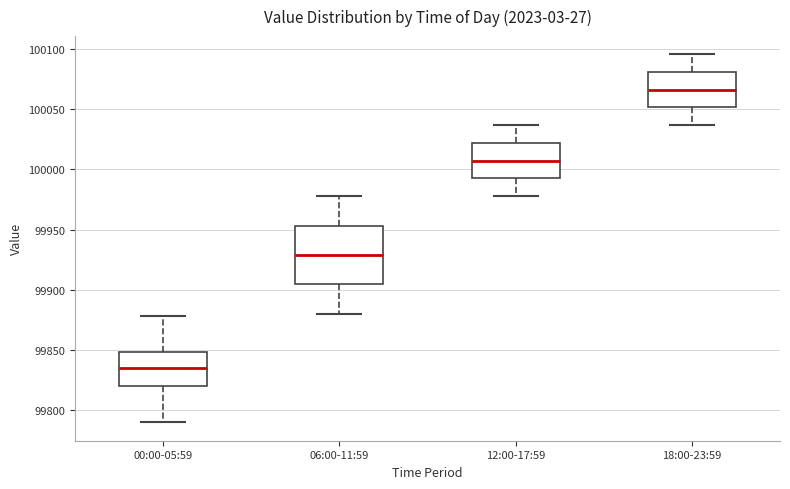

Which box has the lowest median line?

00:00-05:59